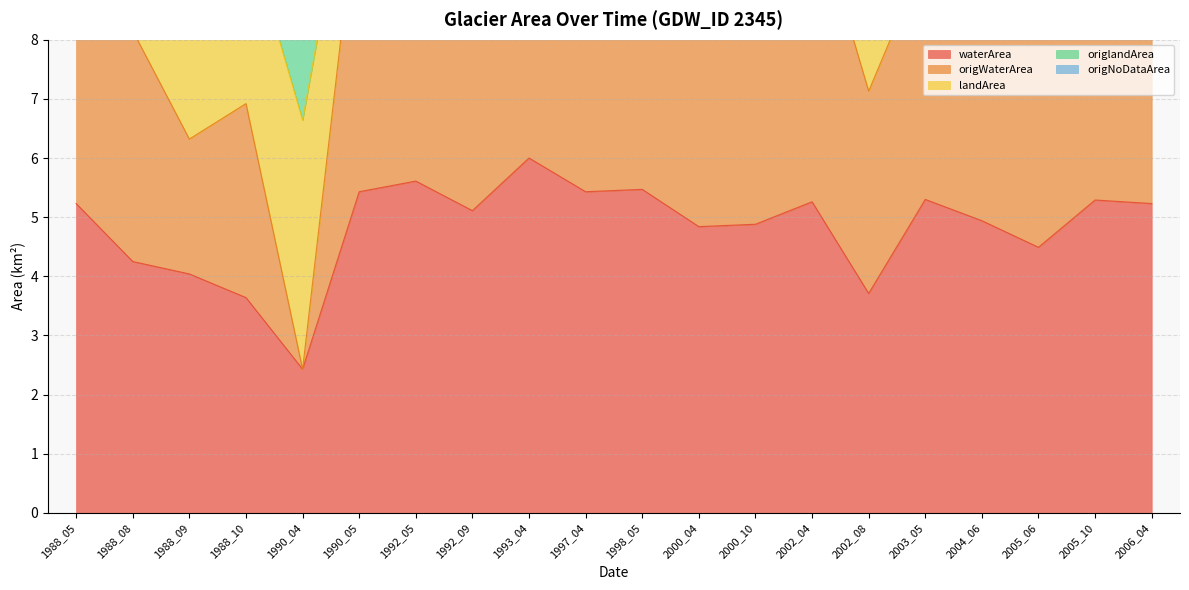

What is the spread (max minus min) of values at 1990_04?

7.6